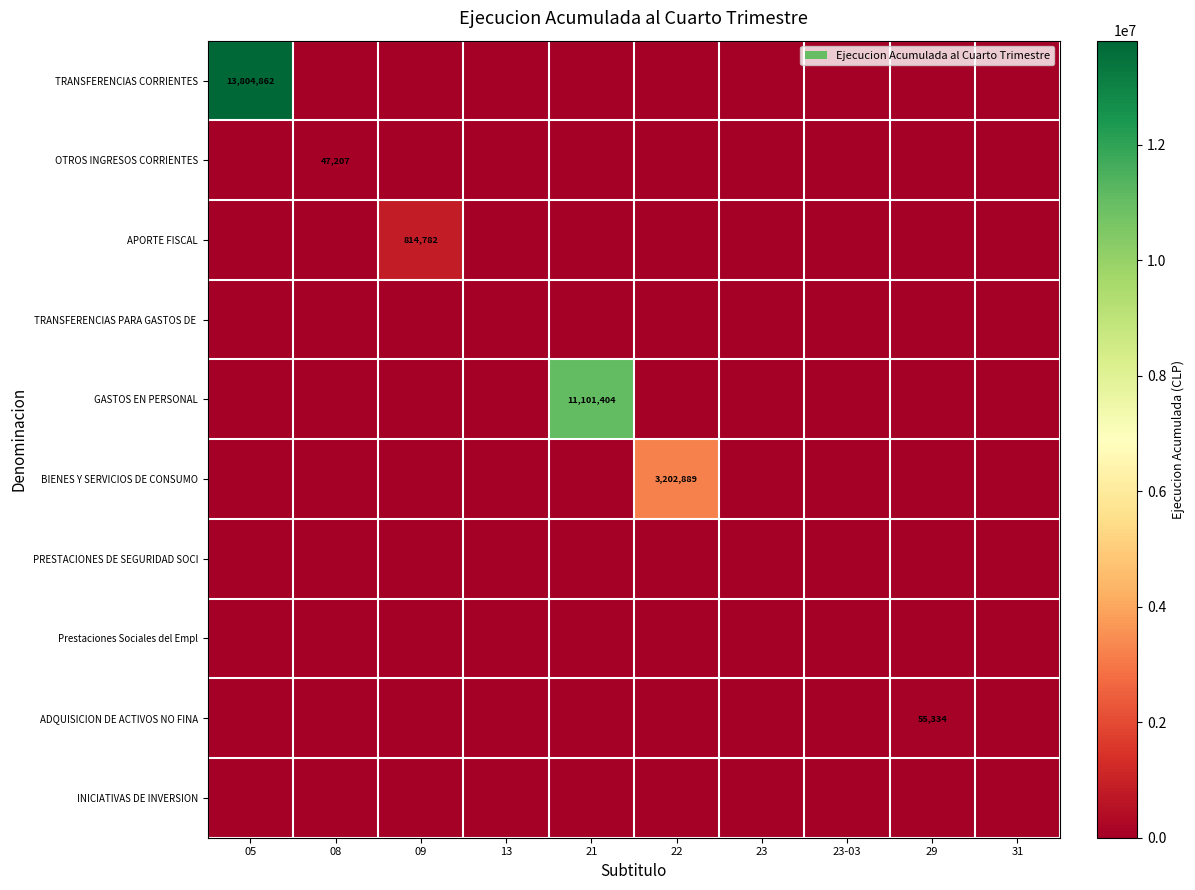

Rank the series at 22 from lowest to highest value.

TRANSFERENCIAS CORRIENTES, OTROS INGRESOS CORRIENTES, APORTE FISCAL, TRANSFERENCIAS PARA GASTOS DE, GASTOS EN PERSONAL, PRESTACIONES DE SEGURIDAD SOCI, Prestaciones Sociales del Empl, ADQUISICION DE ACTIVOS NO FINA, INICIATIVAS DE INVERSION, BIENES Y SERVICIOS DE CONSUMO